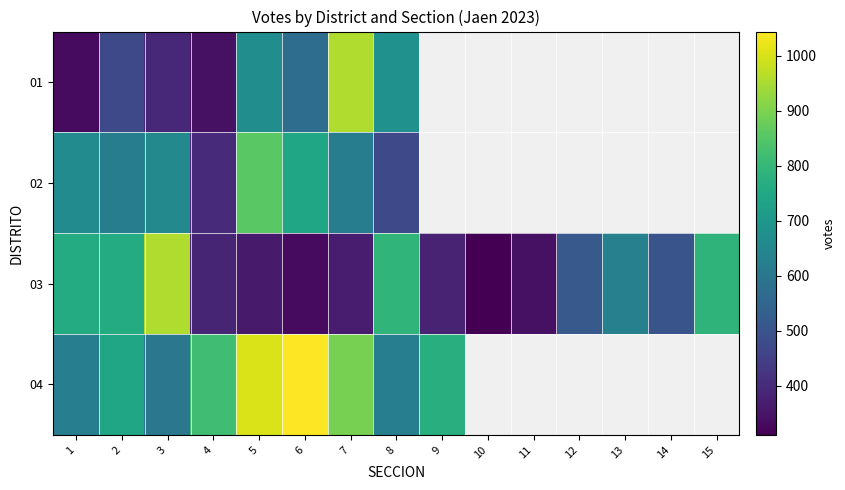

Between 3 and 15, which series saw the biggest shift?

03